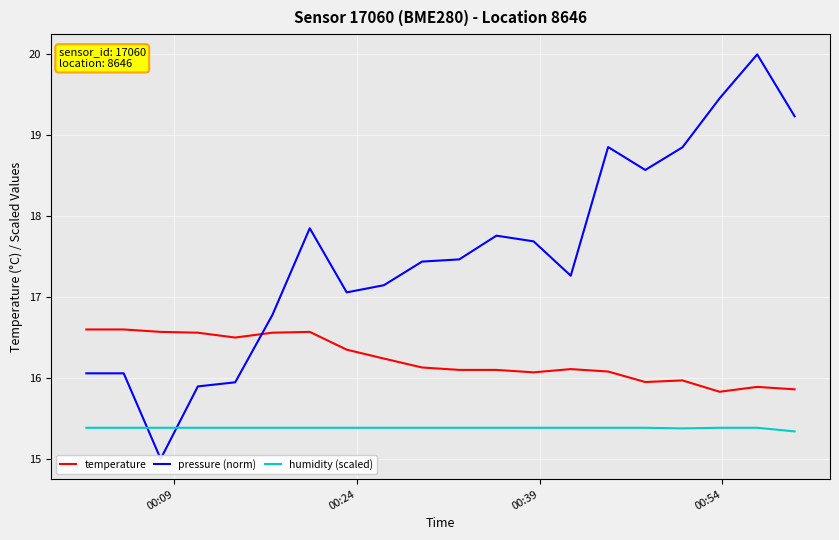

List the series in order of their peak value, lowest first.

humidity (scaled), temperature, pressure (norm)